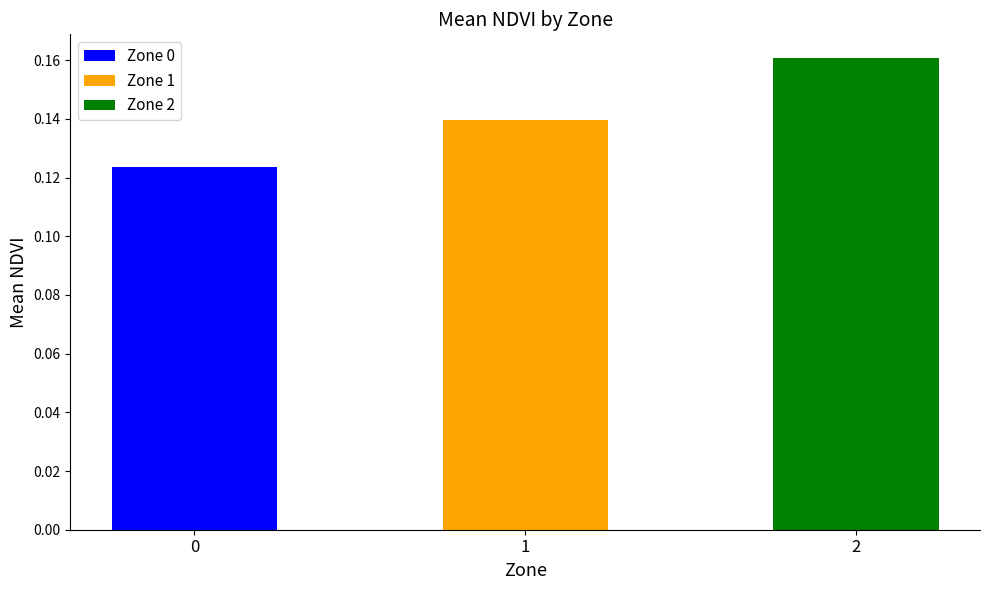

What is the average value?

0.1